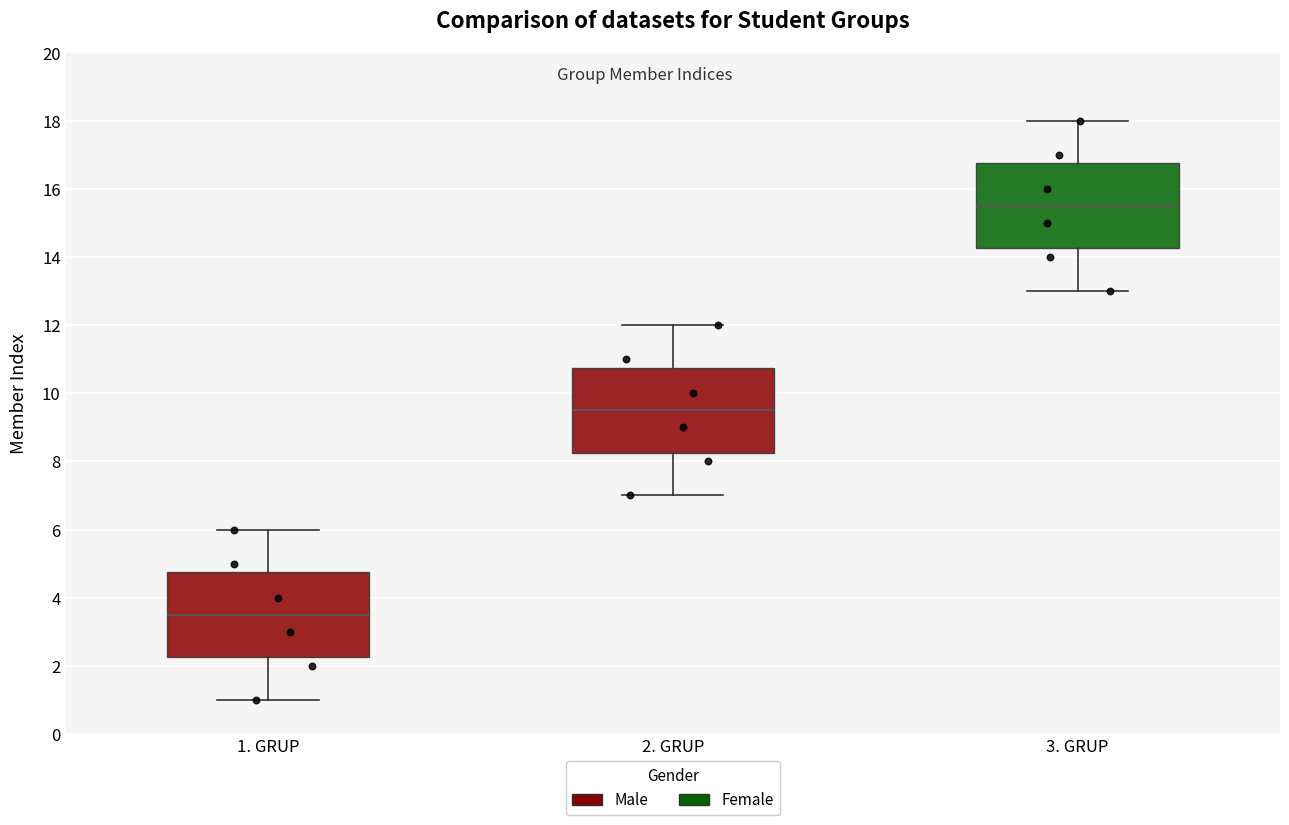

Which box's median line is the lowest?

1. GRUP